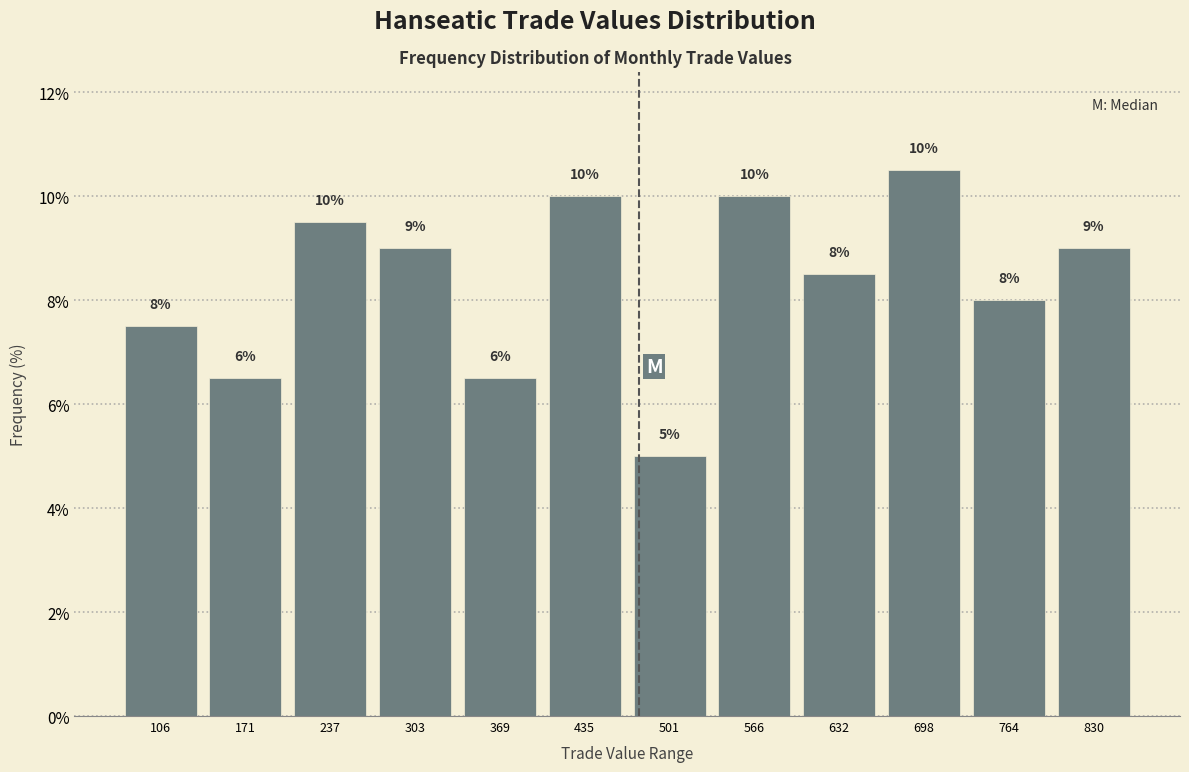

Between 106 and 830, which is larger?

830